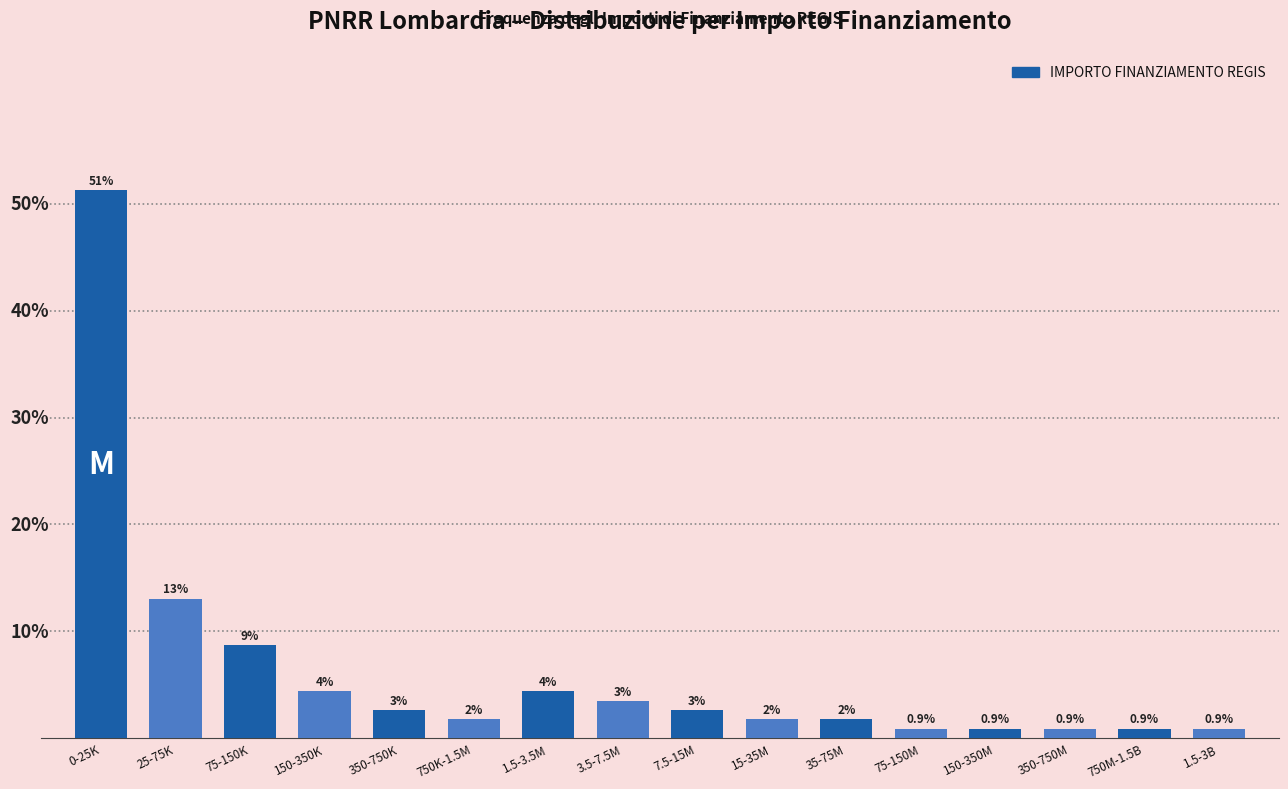

Does the chart contain any negative values?

No